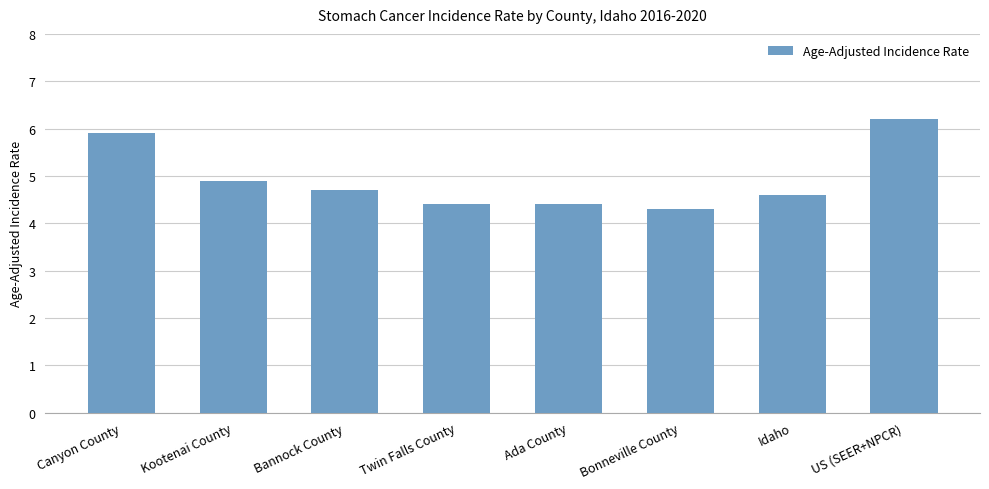

Reading left to right, what are all the values shown in this chart?

5.9	4.9	4.7	4.4	4.4	4.3	4.6	6.2